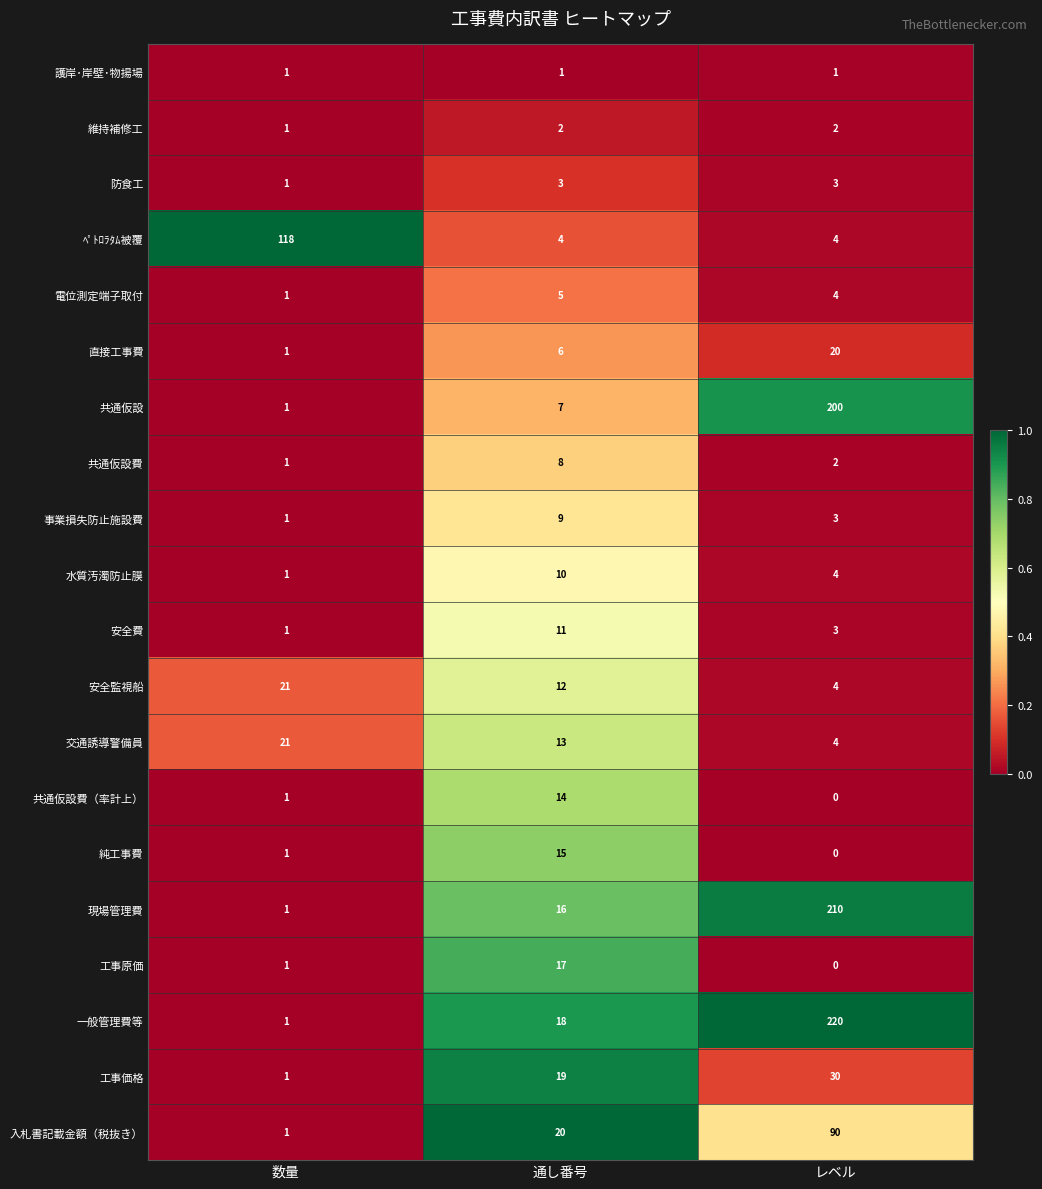

The value of 水質汚濁防止膜 at 数量 is 1. True or false?

True